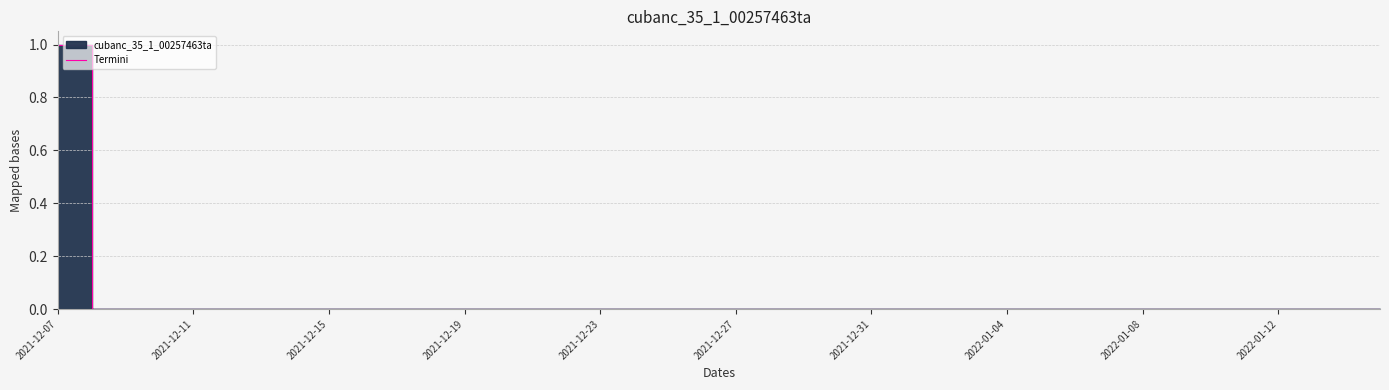

What is the maximum value shown in the chart?

1